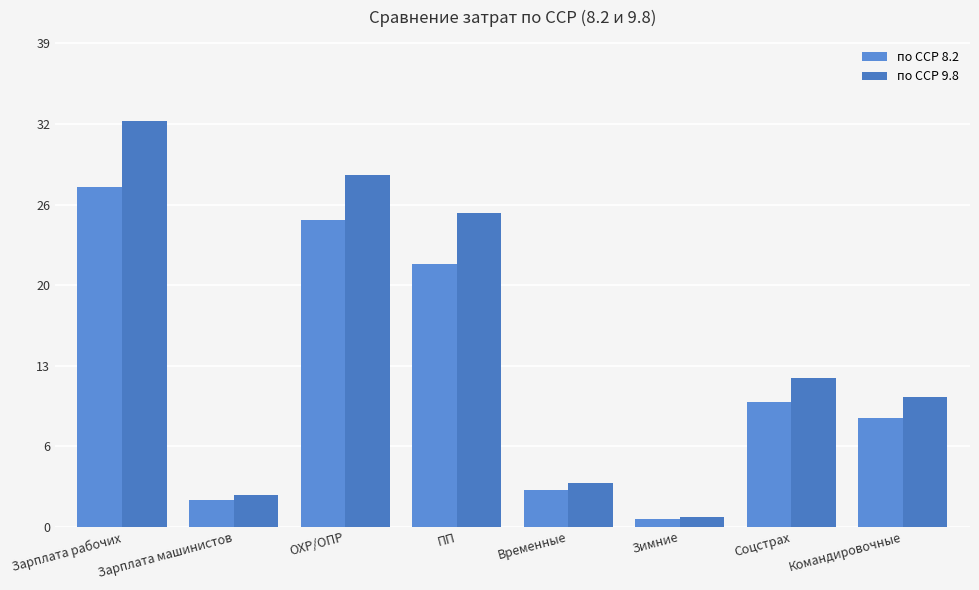

What is the difference between the maximum and minimum values in the по ССР 9.8 series?

32.0